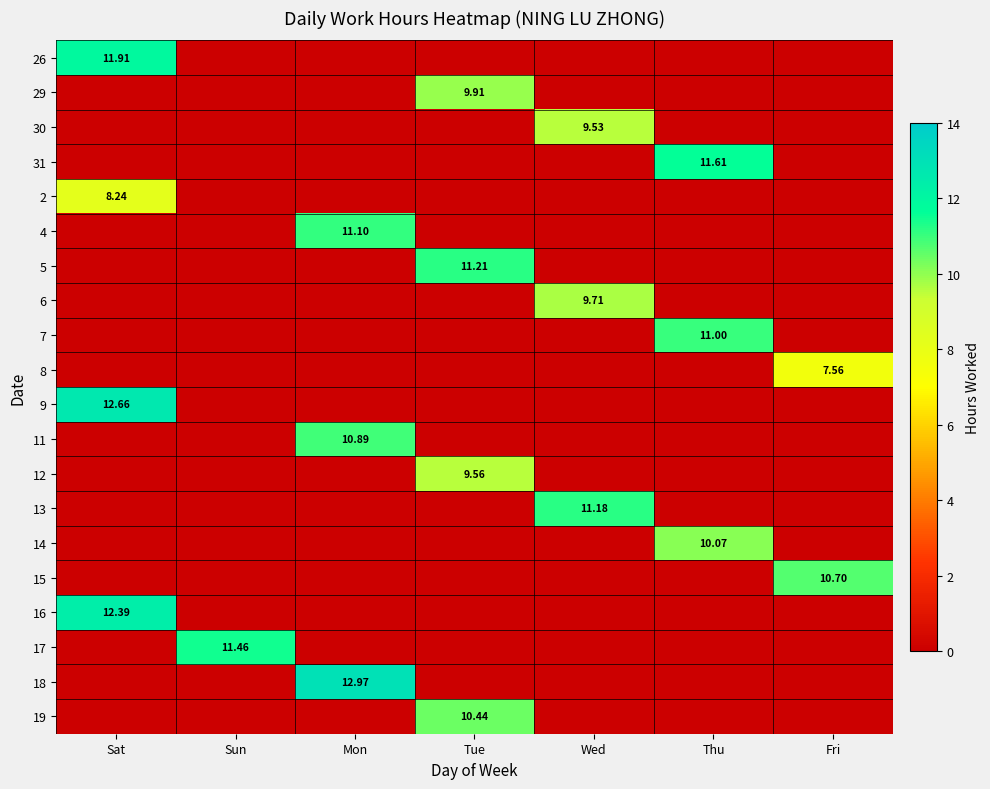

Is it true that 31 equals 0.0 at Sun?

True